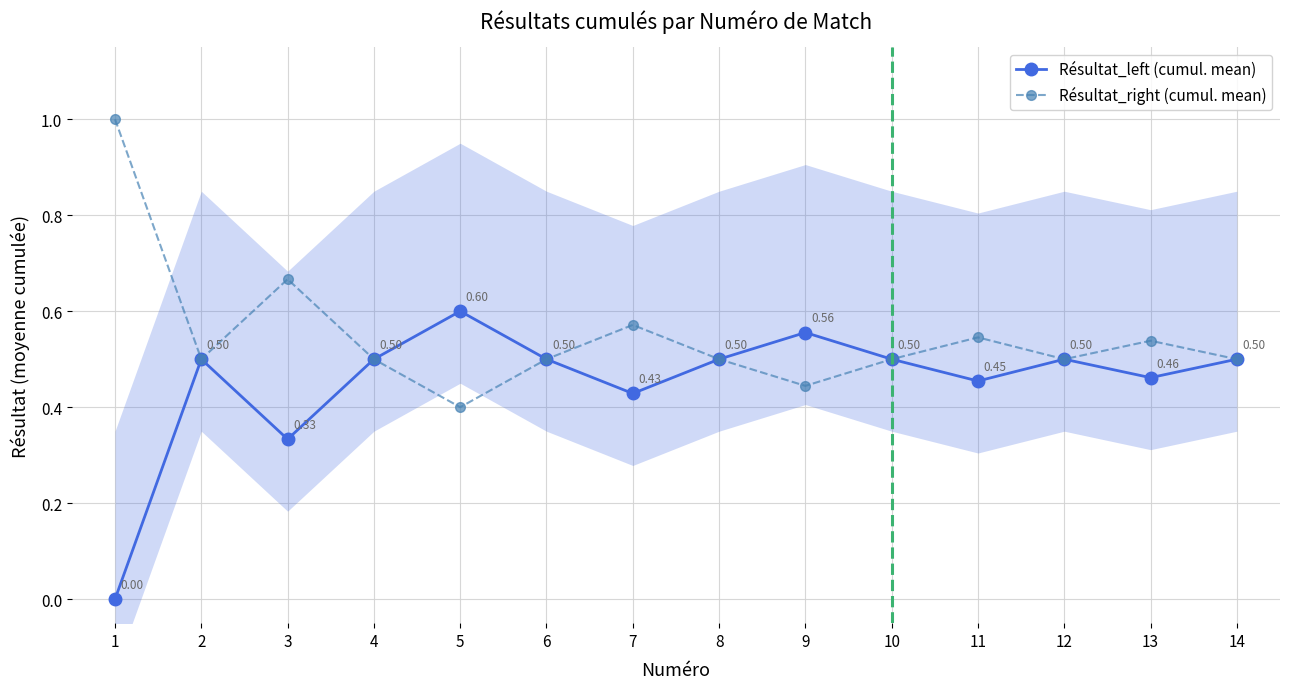

Which series has the largest range (max minus min)?

Résultat_left (cumul. mean)